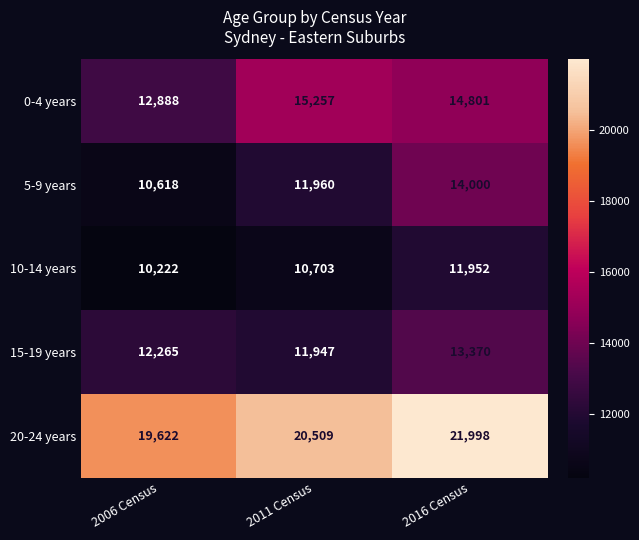

Where is 15-19 years nearest to the value 12658?

2006 Census